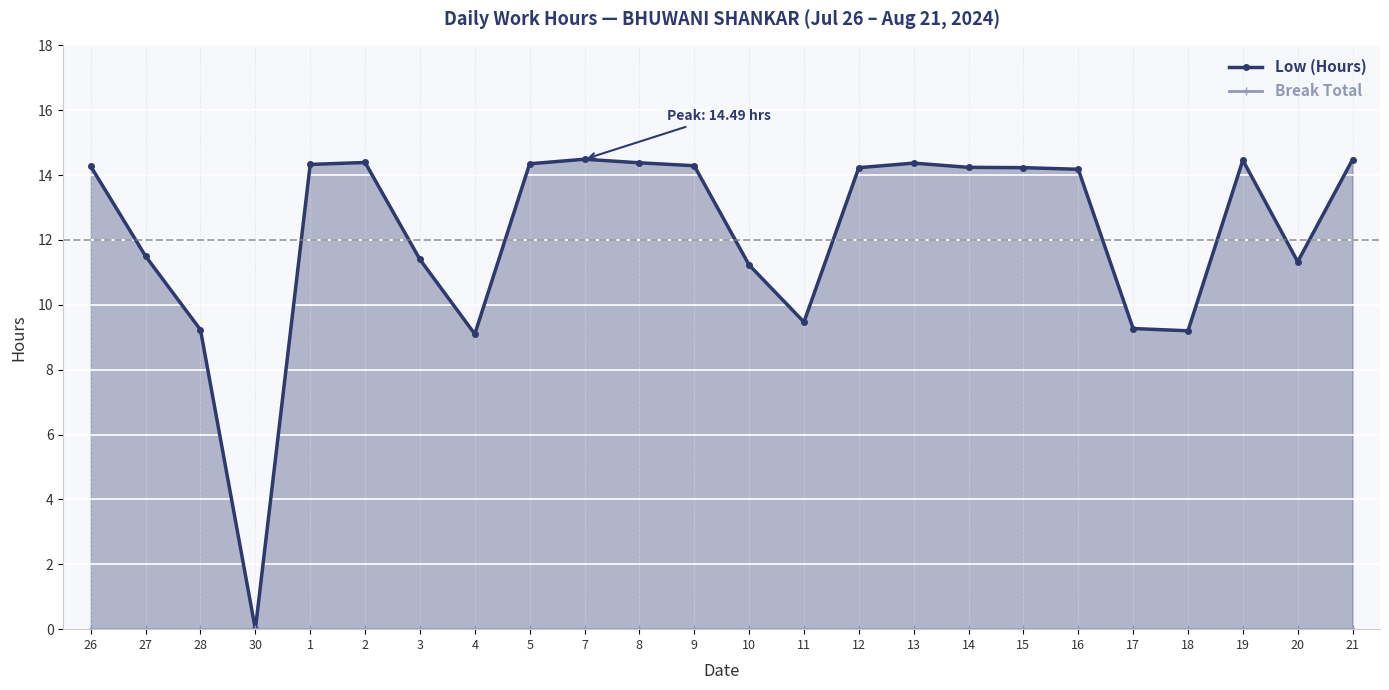

What are all the series names shown in the legend?

Low (Hours), Break Total